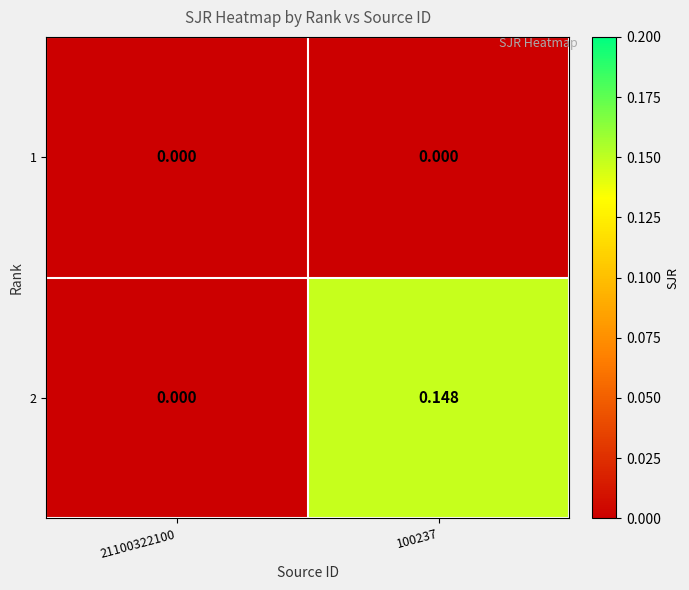

Is the value of 2 at 100237 greater than the value of 1 at 21100322100?

Yes